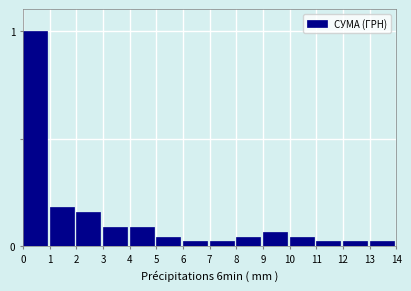

What is the sum of all values?

1.8